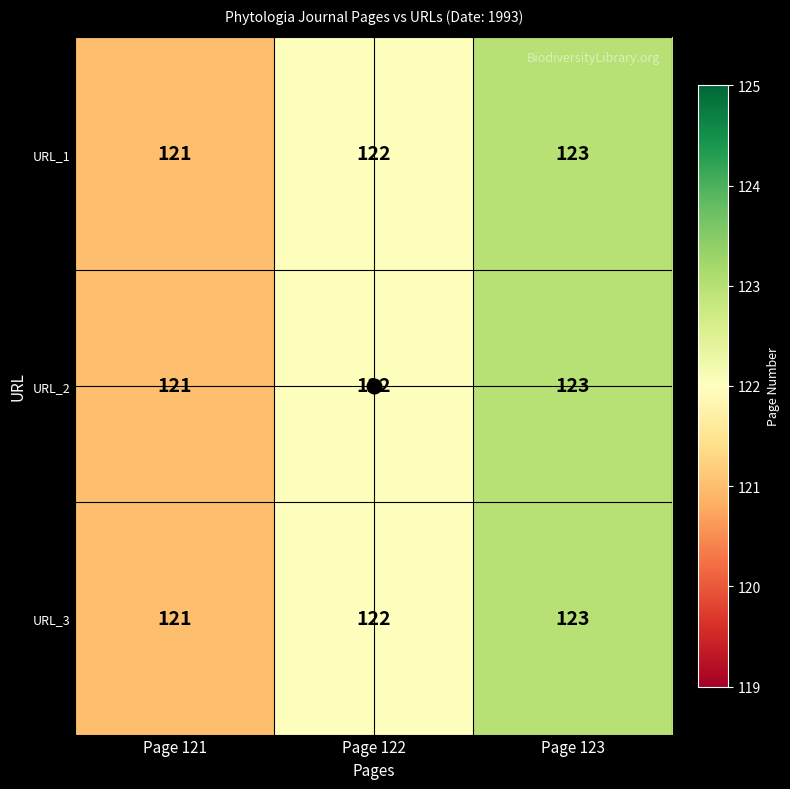

List the labels in order of URL_3 value, smallest first.

Page 121, Page 122, Page 123